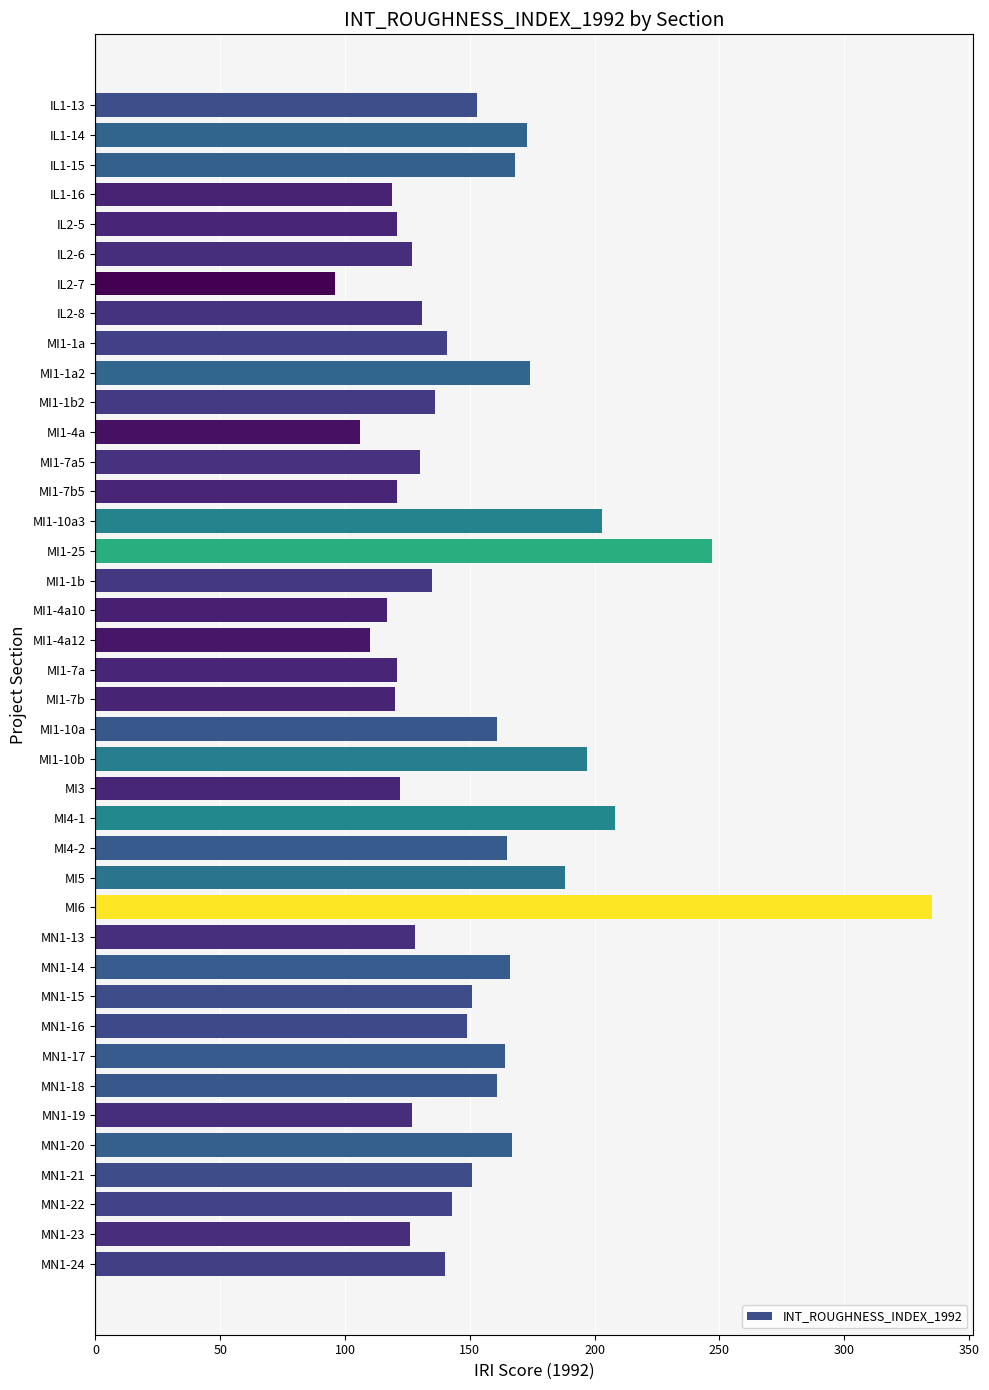

Approximately how many times larger is the value at IL1-15 compared to MI4-2?

1.0